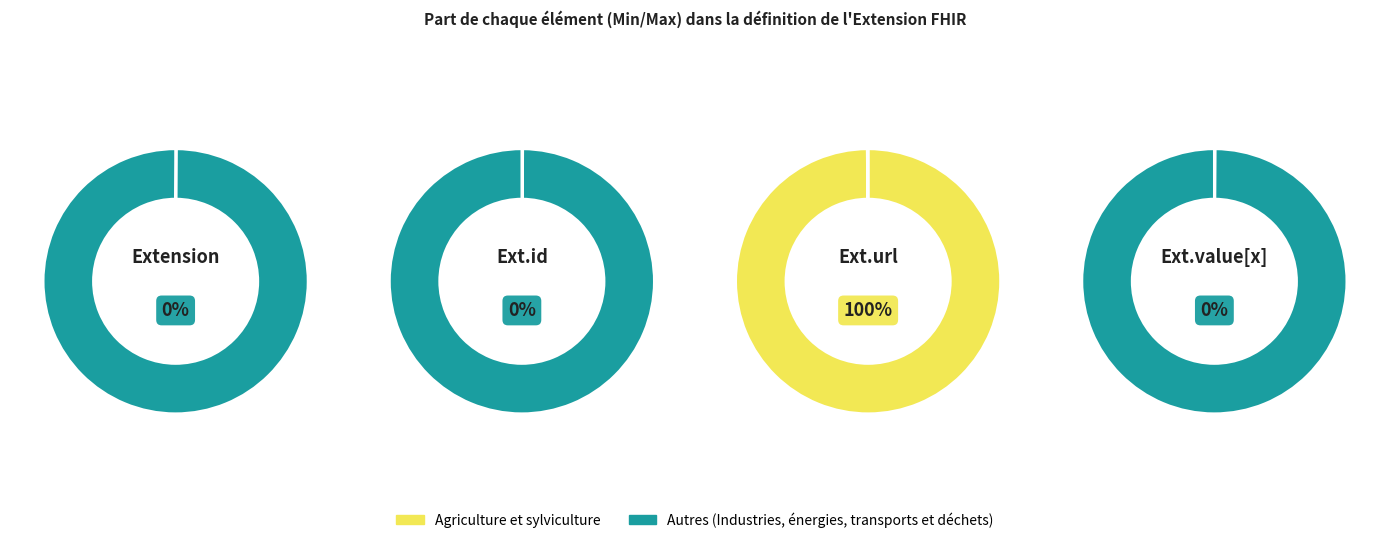

The Extension slice represents 0% of the pie. True or false?

True